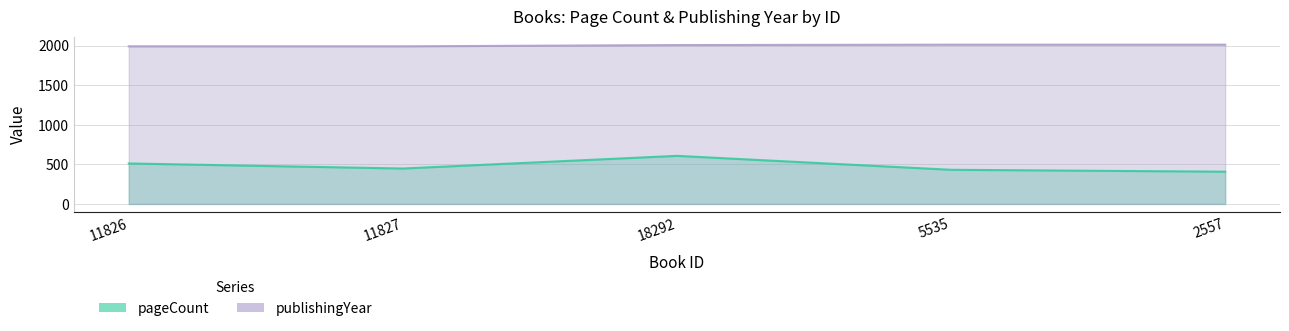

What is the difference between the maximum and minimum values in the publishingYear series?

21